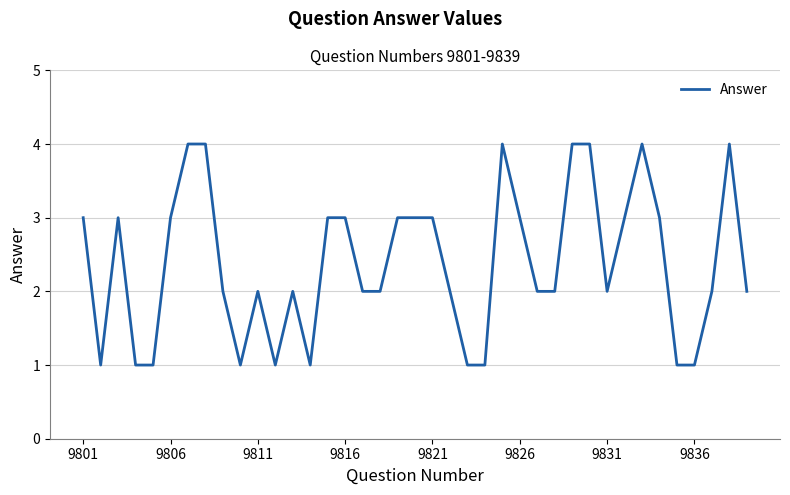

What is the maximum value shown in the chart?

4